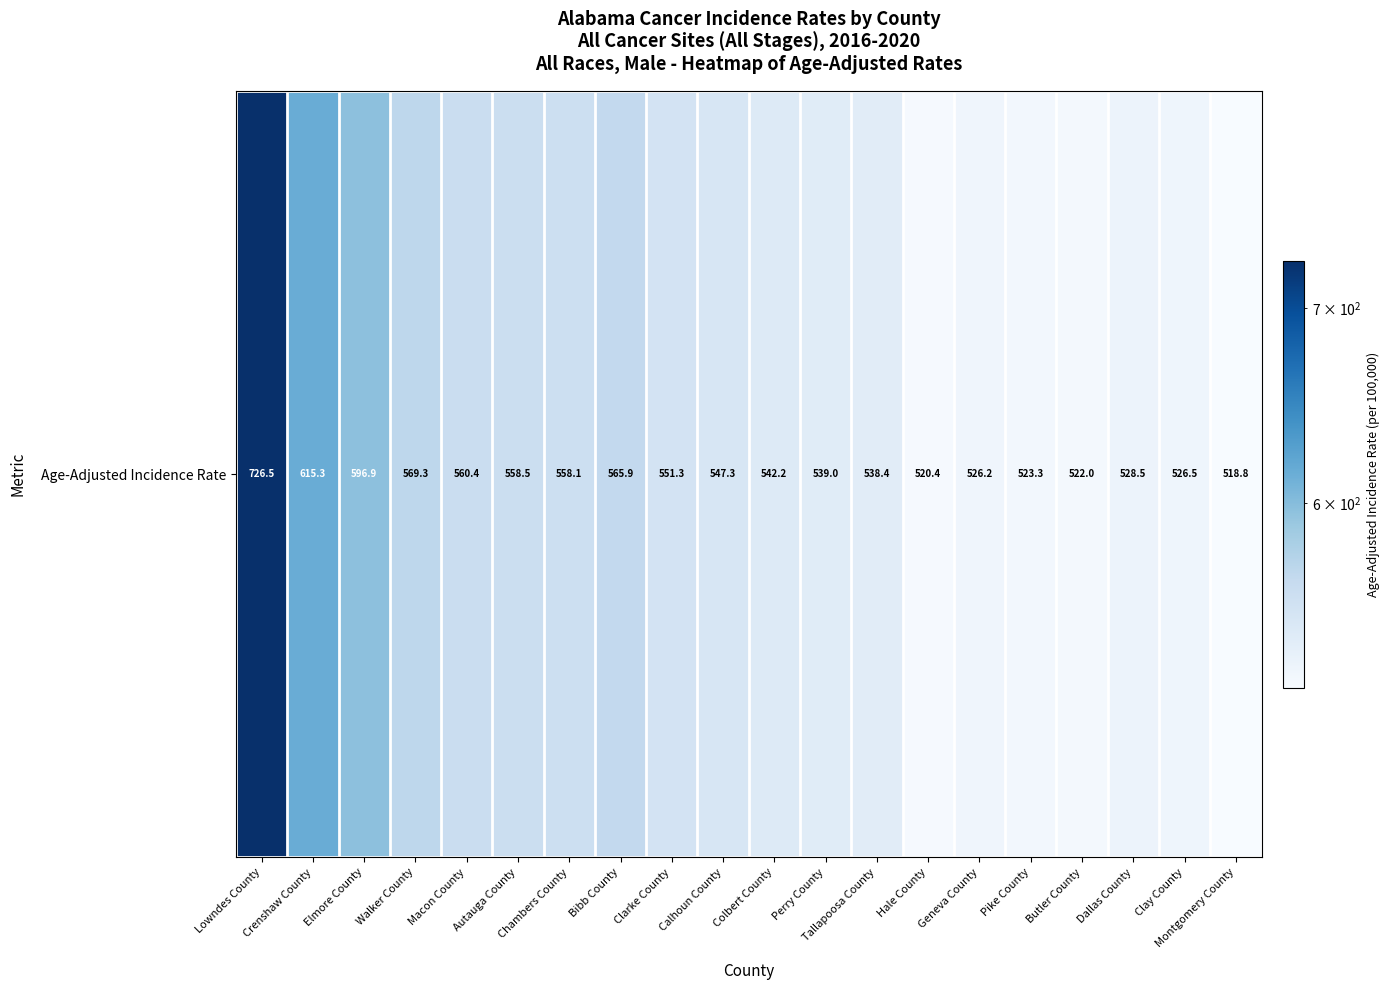

List the labels in order of value, smallest first.

Montgomery County, Hale County, Butler County, Pike County, Geneva County, Clay County, Dallas County, Tallapoosa County, Perry County, Colbert County, Calhoun County, Clarke County, Chambers County, Autauga County, Macon County, Bibb County, Walker County, Elmore County, Crenshaw County, Lowndes County